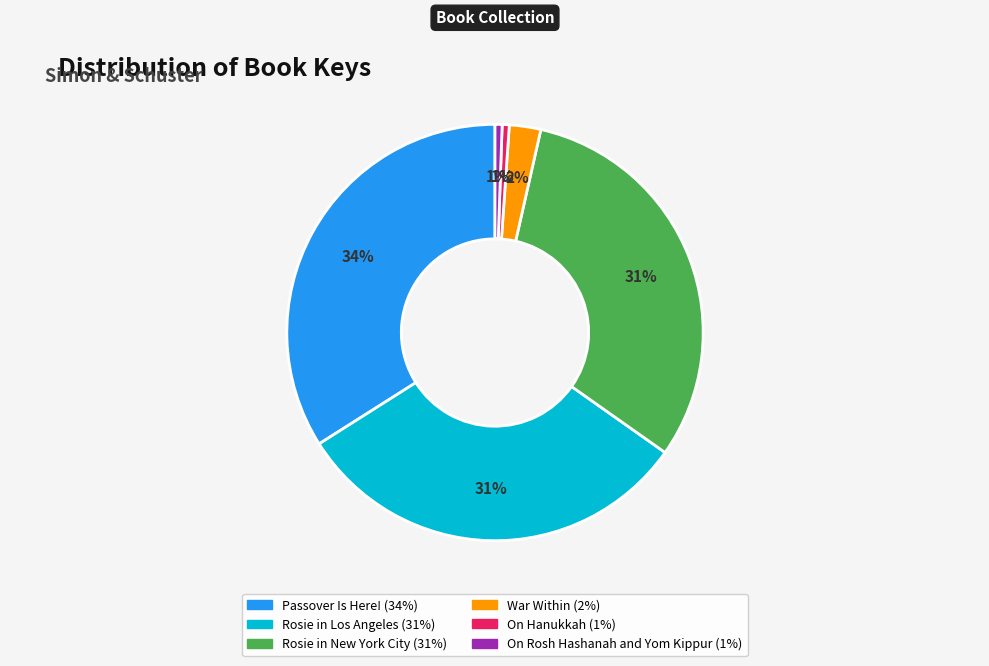

Is there a majority slice in this chart?

No